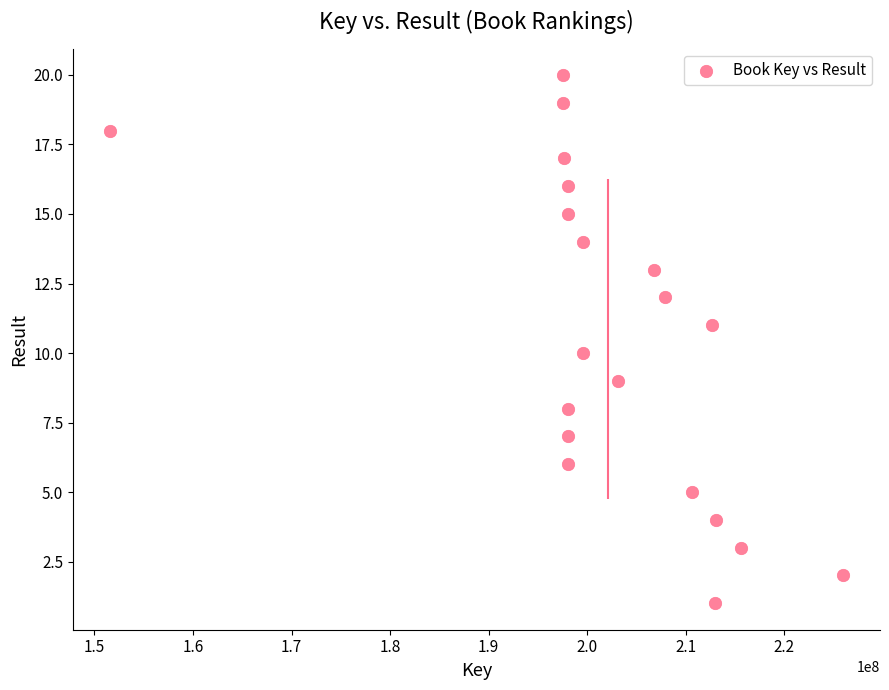

What is the range of Y values (max minus min)?

19